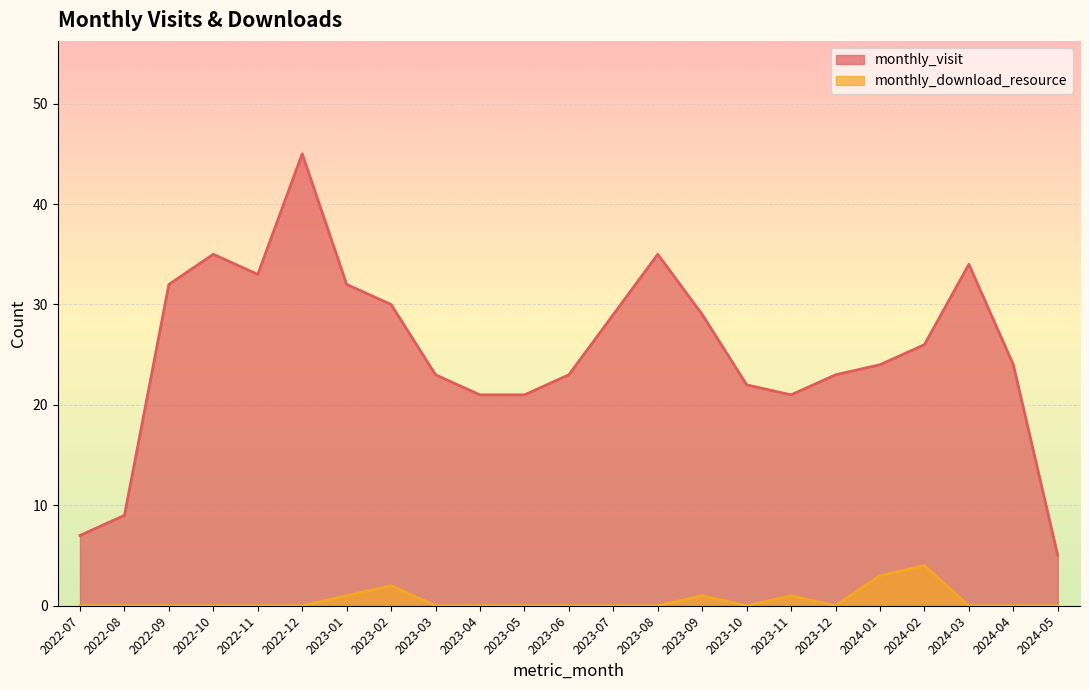

How many categories are shown in the chart?

23